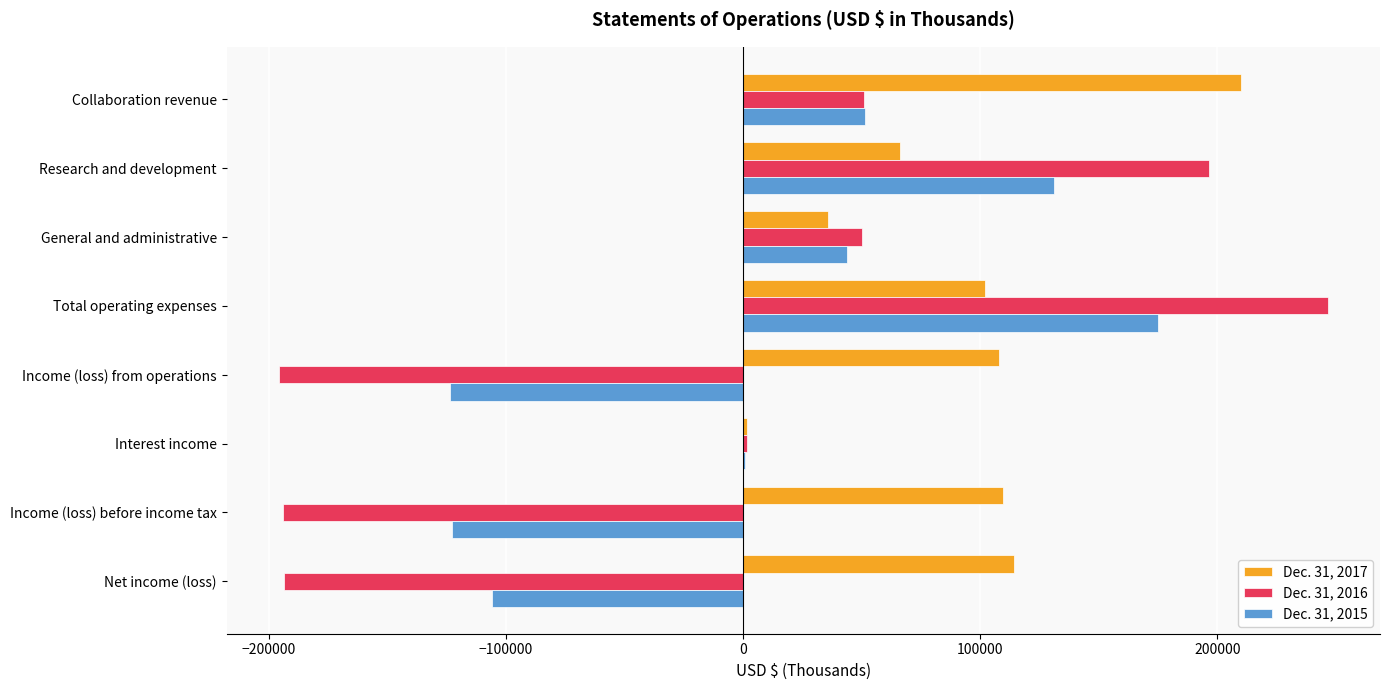

At which category is the sum across all series the highest?

Total operating expenses